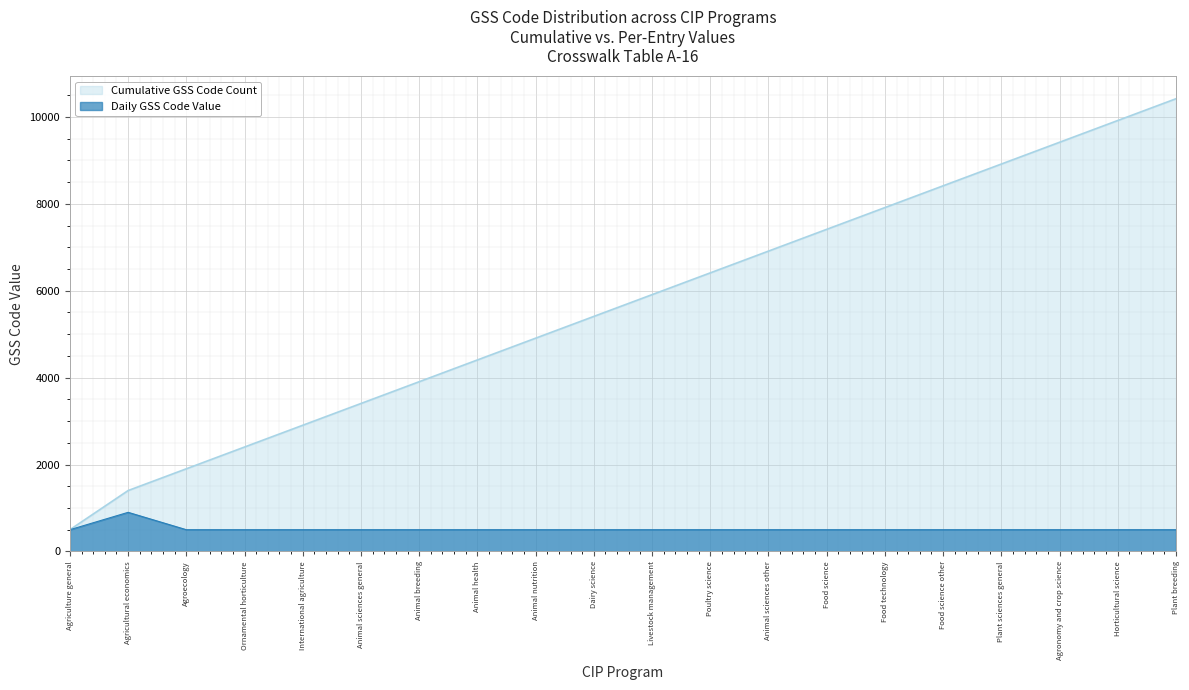

How many lines are shown in the chart?

2